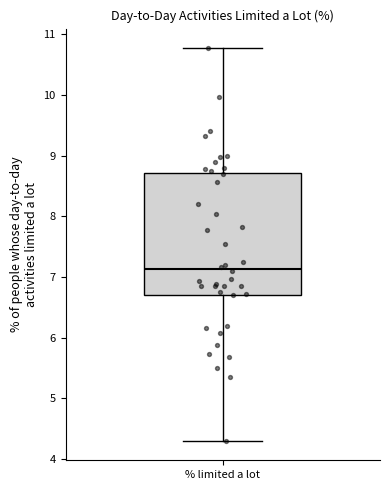

Where is the upper edge of the box for % limited a lot on the y-axis? The values are not printed on the chart, so give them approximately, as read against the axis.

8.7